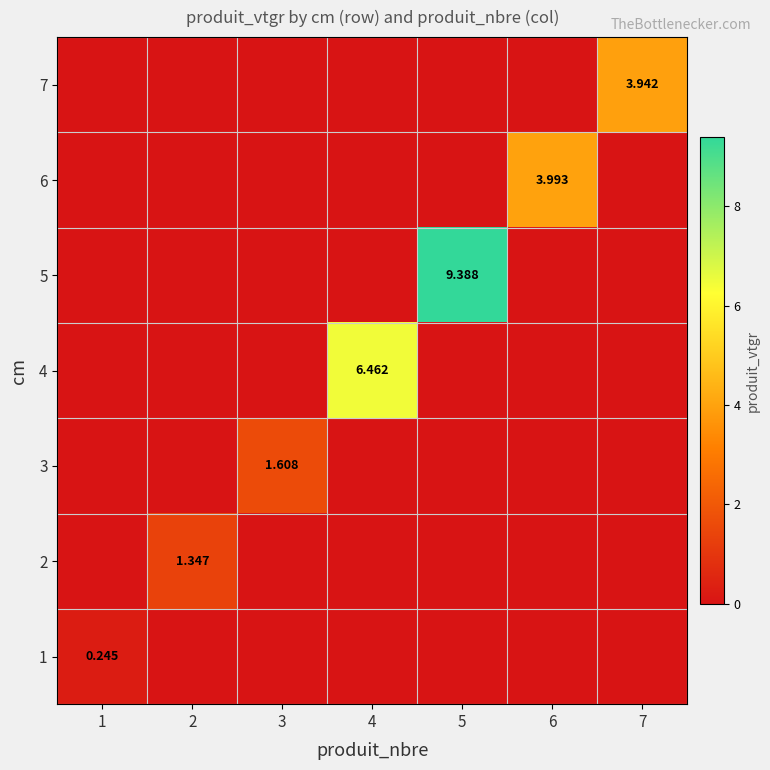

True or false: 5 has a value of 0.0 at 1.

True